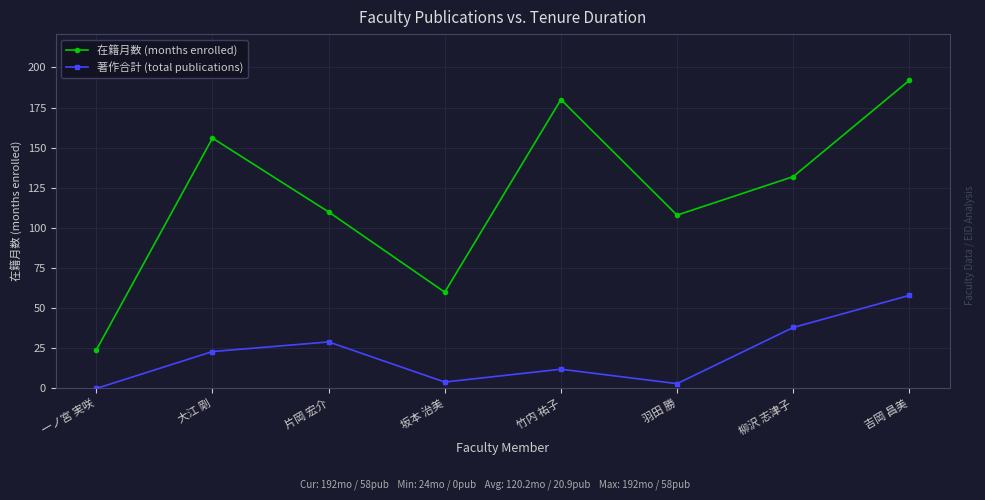

What is the difference between the highest and lowest values at 羽田 勝?

105